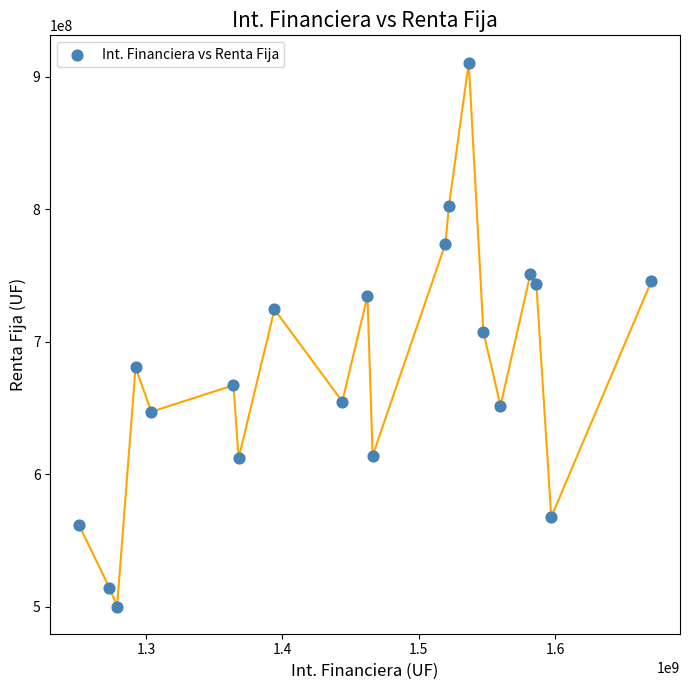

What is the range of Y values (max minus min)?

410479228.3